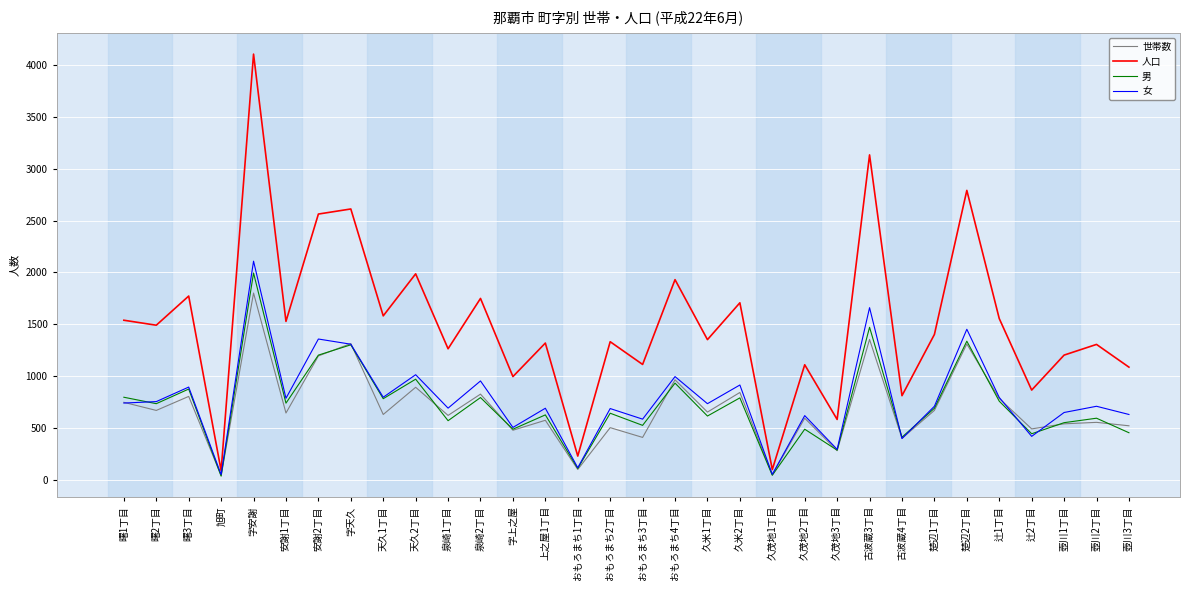

Which series has the largest range (max minus min)?

人口